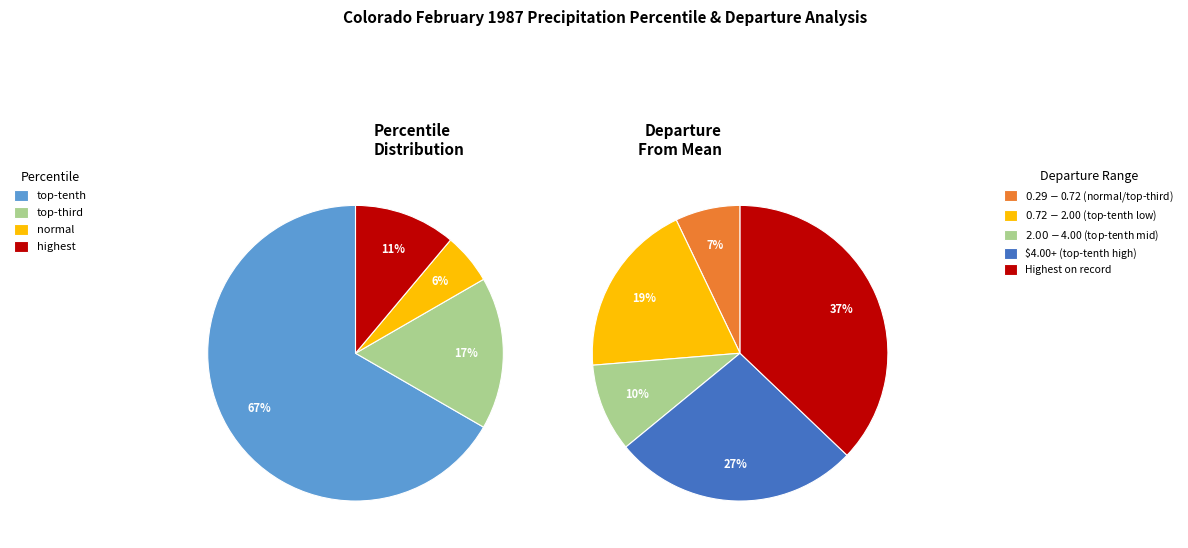

Which slice is the largest?

top-tenth